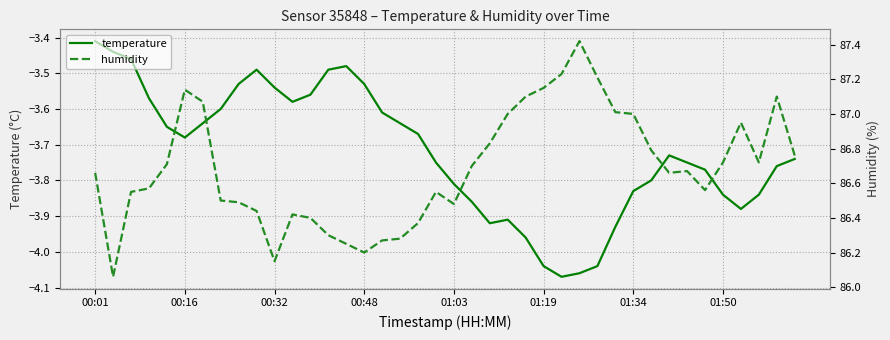

What is the sum of the temperature values at 38 and 28?

-7.8